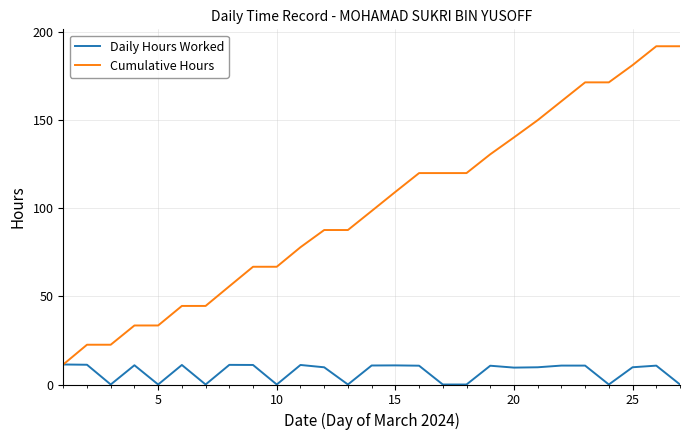

List the series in order of their overall mean, lowest first.

Daily Hours Worked, Cumulative Hours